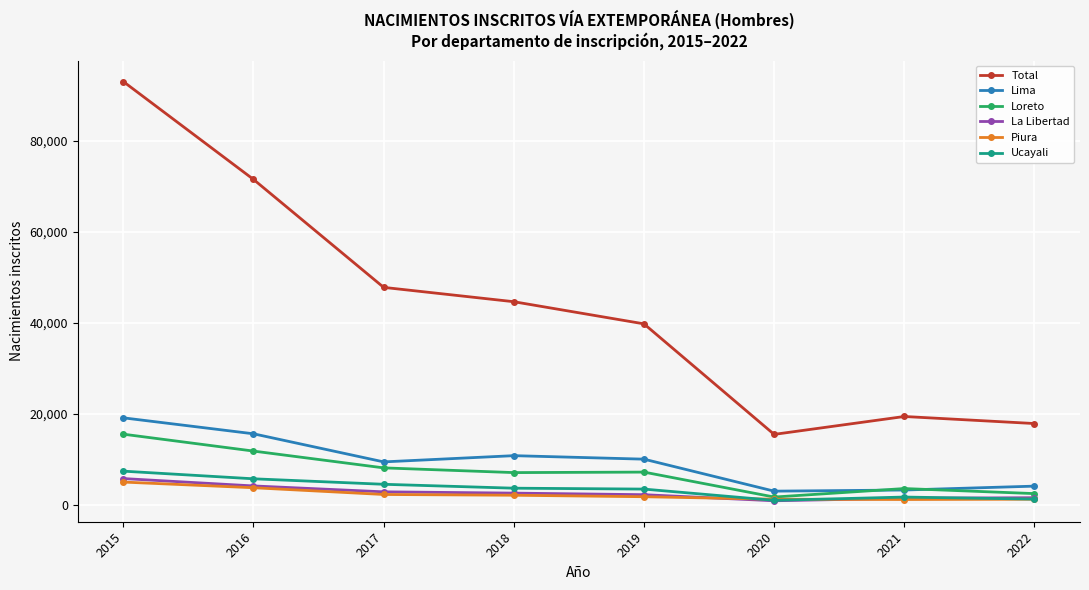

At which category is the sum across all series the highest?

2015